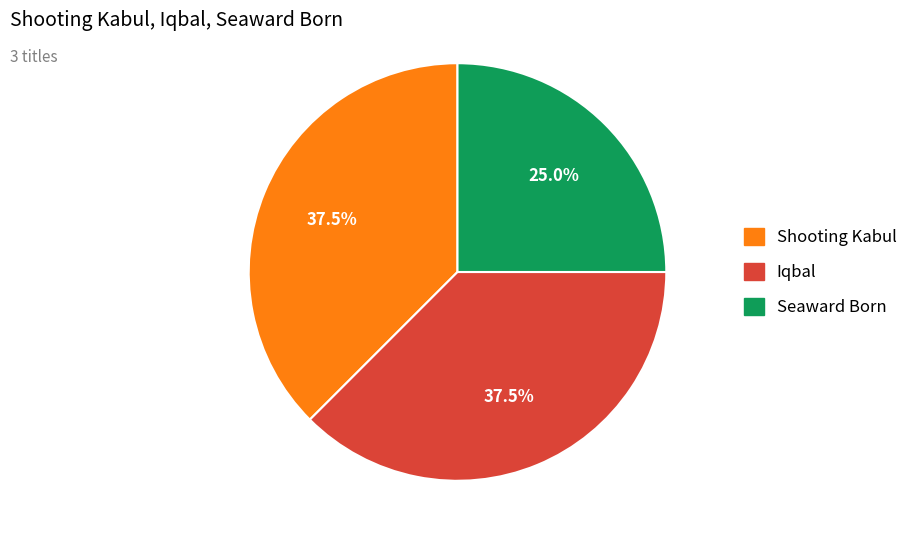

Which slice is the smallest?

Seaward Born